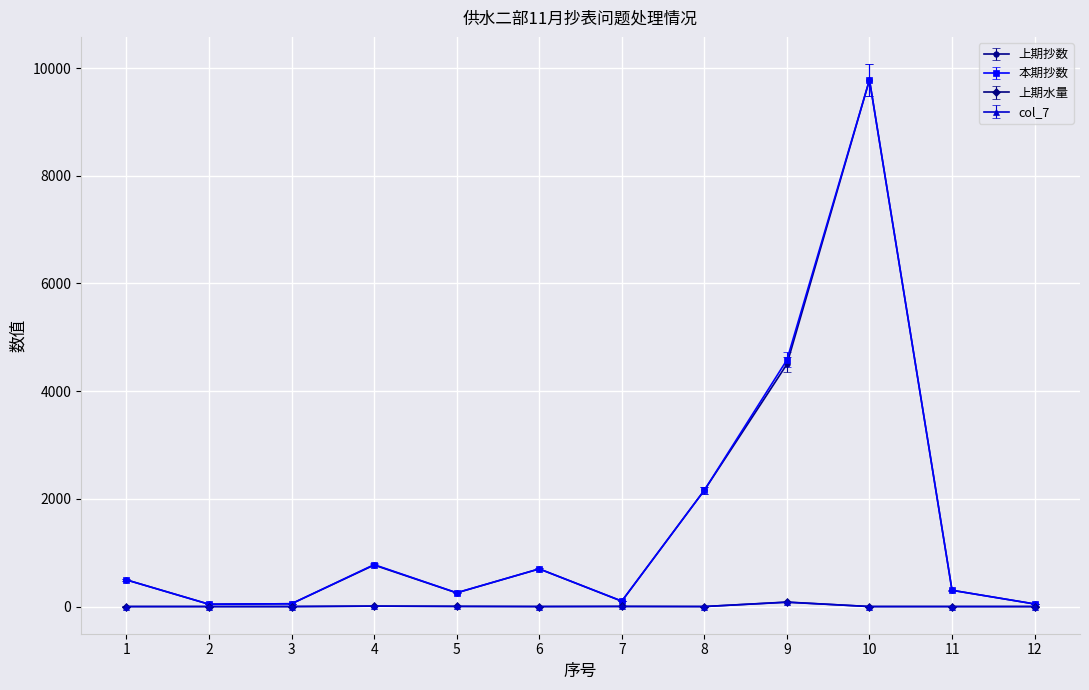

Between 6 and 9, which series saw the biggest shift?

本期抄数